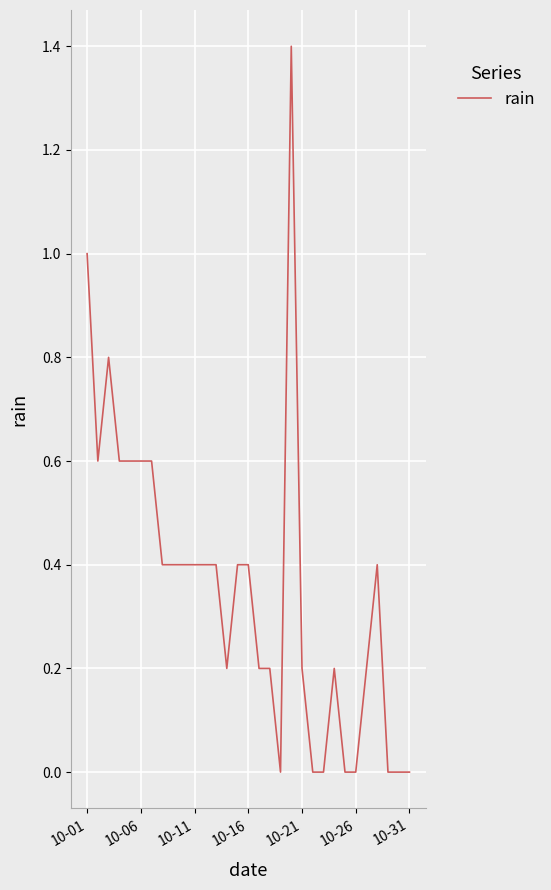

Does the chart display data point markers on the line(s)?

No